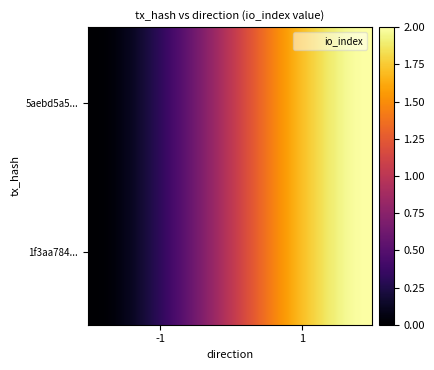

At how many categories does at least one series exceed 0?

2